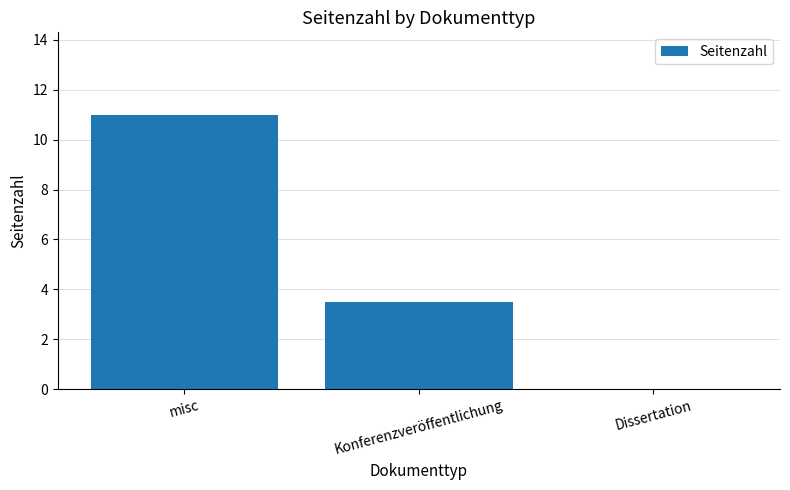

True or false: the data shows 15.8 at misc.

False